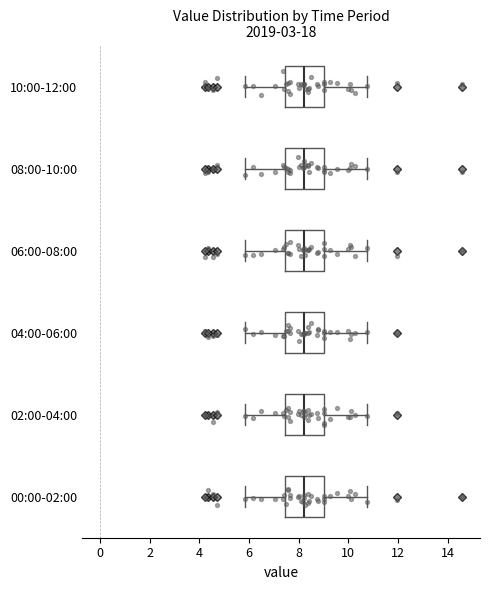

Reading bottom to top, read every box against the x-axis: the position of its median line, the range the box covers, and the ends of its whiskers. The values are not printed on the chart, so give them approximately, as read against the axis.

00:00-02:00: median 8.2, box 7.4 to 9.0, whiskers 5.8 to 10.8
02:00-04:00: median 8.2, box 7.4 to 9.0, whiskers 5.8 to 10.8
04:00-06:00: median 8.2, box 7.4 to 9.0, whiskers 5.8 to 10.8
06:00-08:00: median 8.2, box 7.4 to 9.0, whiskers 5.8 to 10.8
08:00-10:00: median 8.2, box 7.4 to 9.0, whiskers 5.8 to 10.8
10:00-12:00: median 8.2, box 7.4 to 9.0, whiskers 5.8 to 10.8